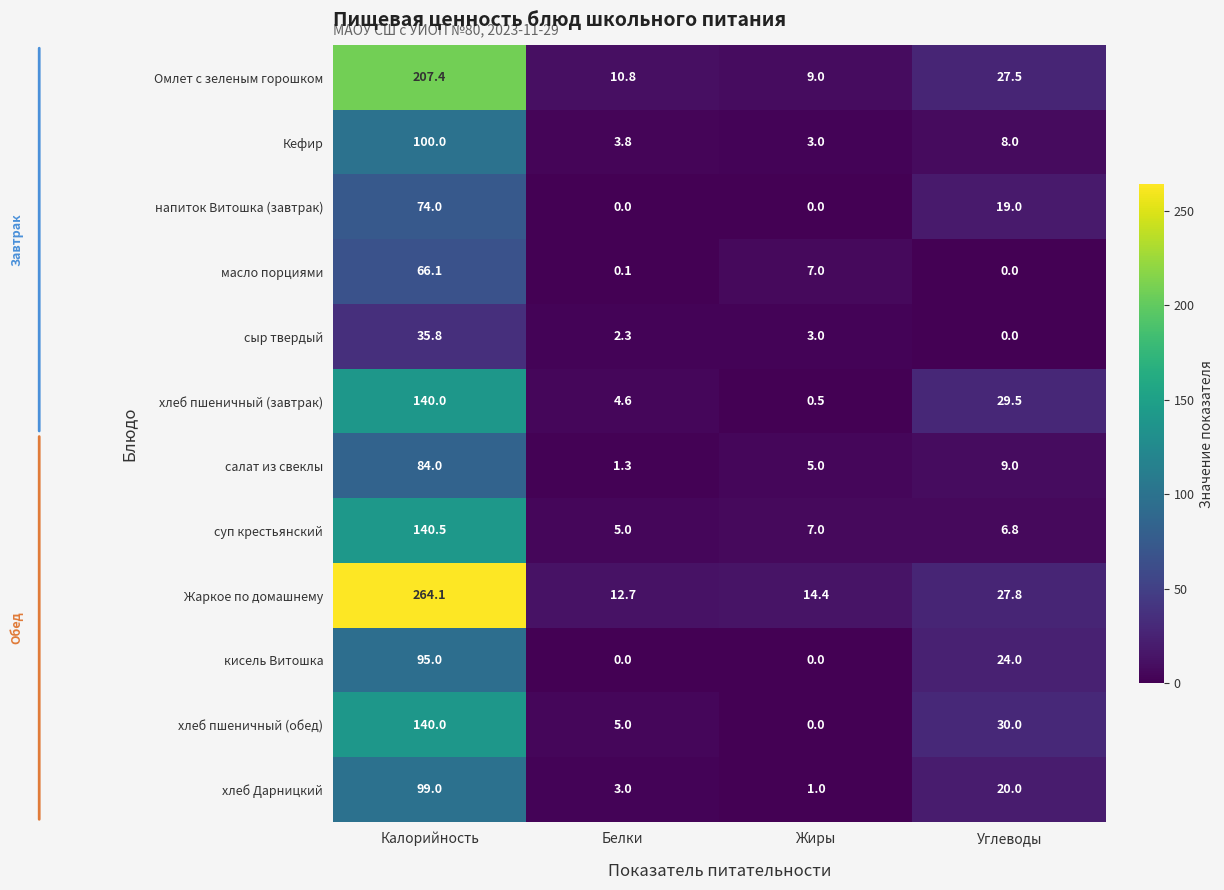

True or false: хлеб пшеничный (обед) has a value of 44.6 at Углеводы.

False